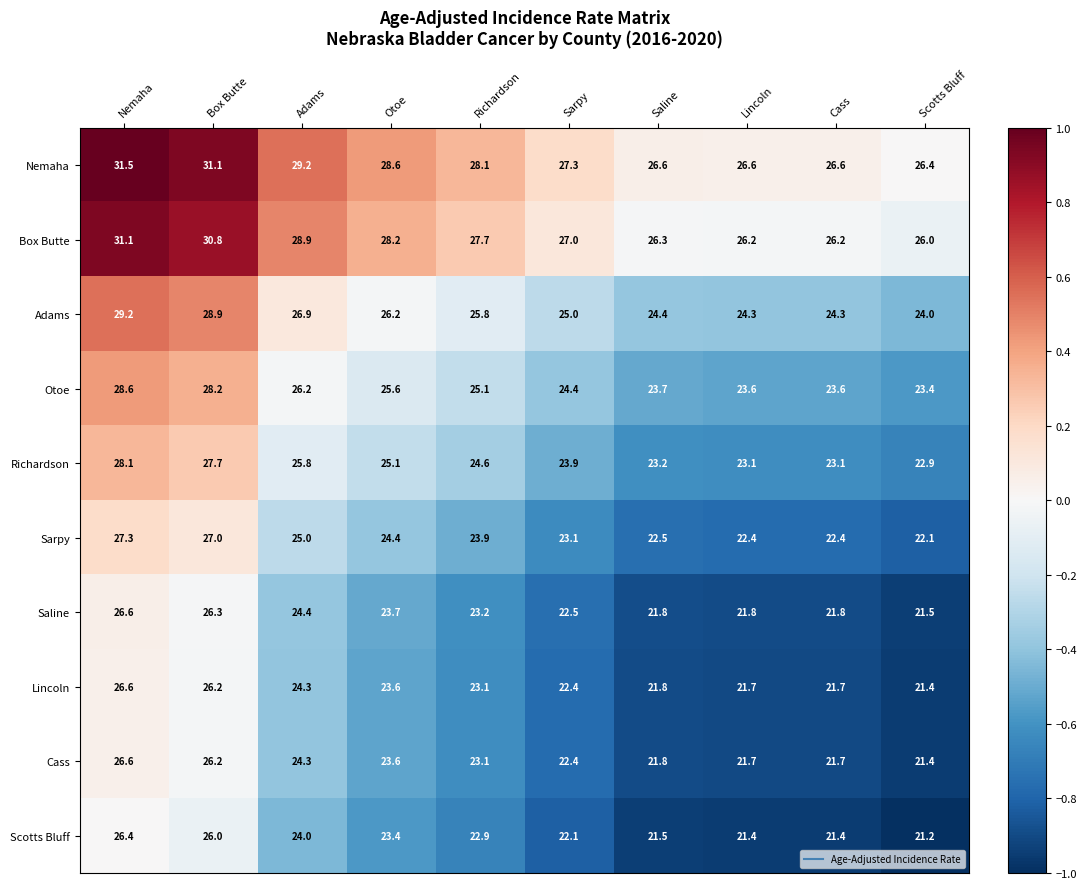

At which label is Otoe closest to 26?

Adams